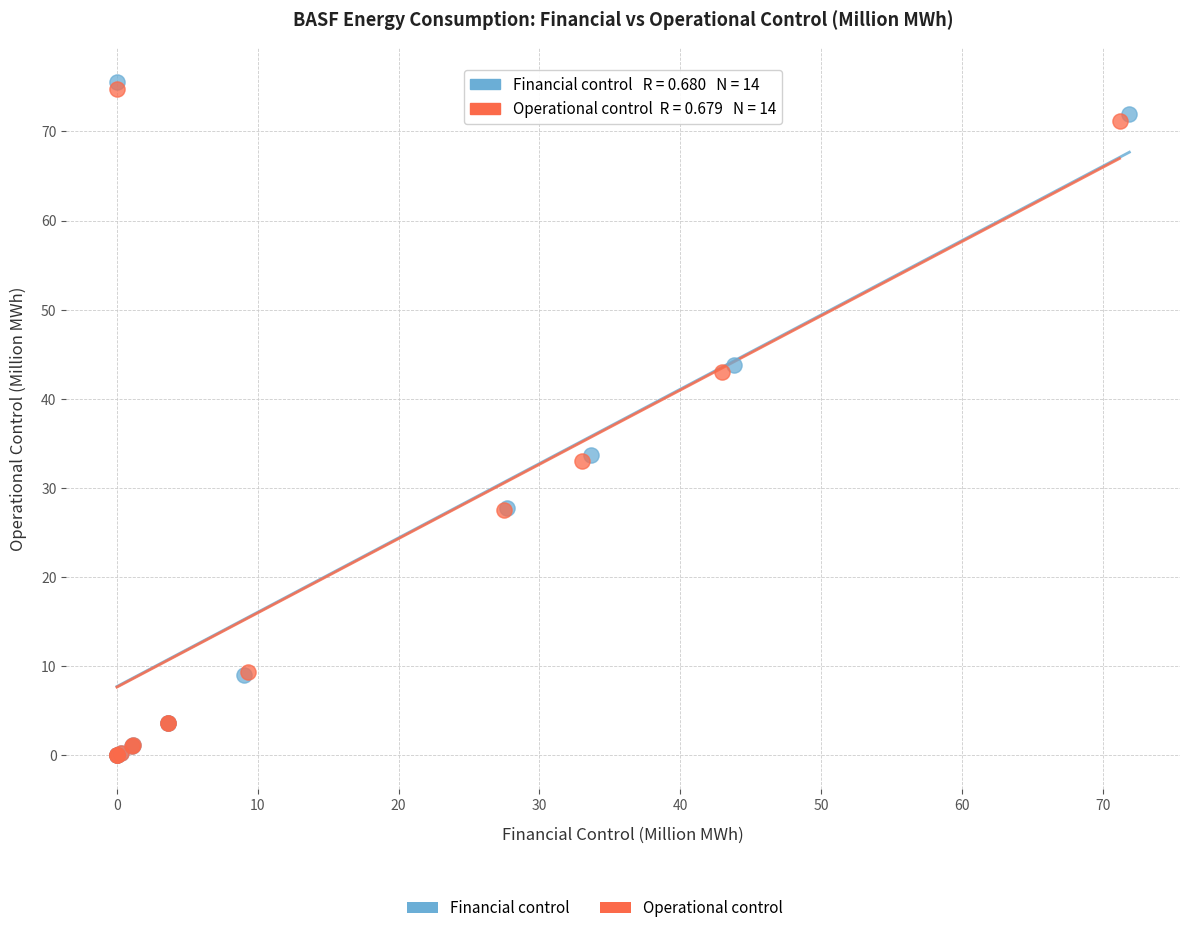

Which series has the largest Y range (max minus min)?

Financial control